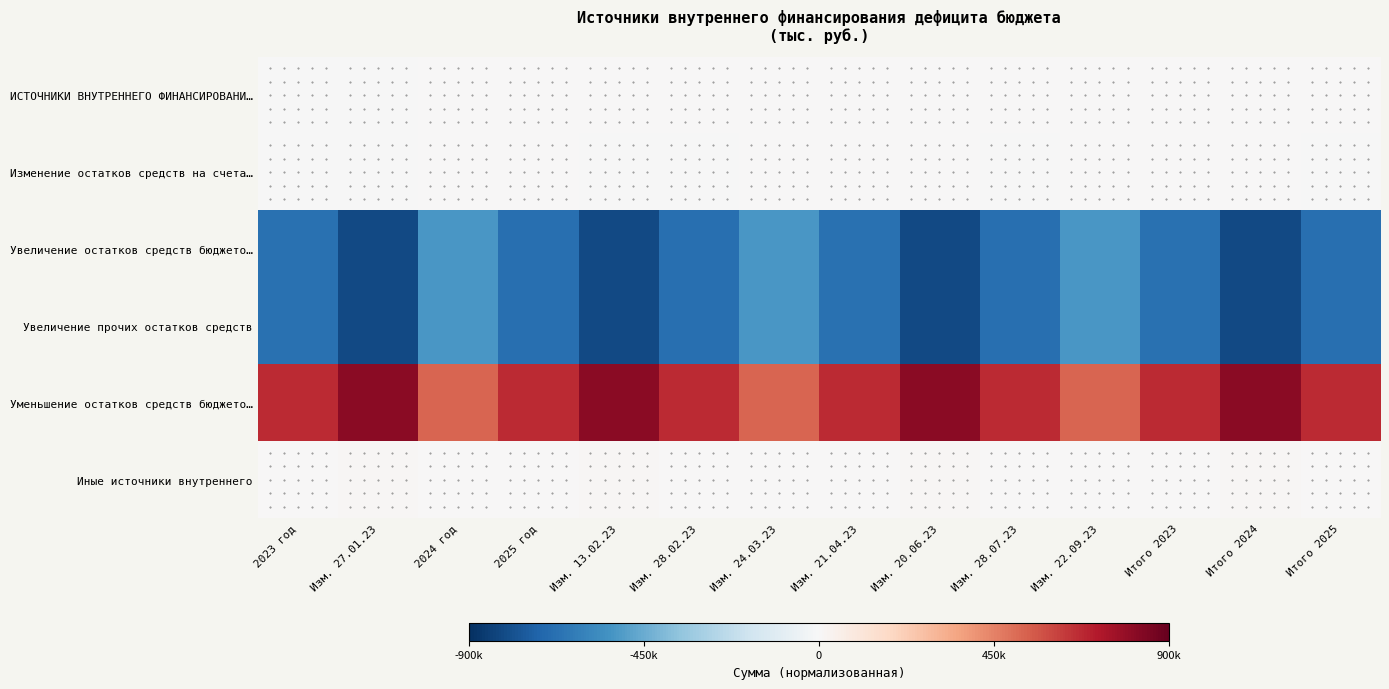

Reading left to right, what are all the values shown in this chart?

ИСТОЧНИКИ ВНУТРЕННЕГО ФИНАНСИРОВАНИ…: 2023 год=-0.0	Изм. 27.01.23=-0.0	2024 год=0.0	2025 год=0.0	Изм. 13.02.23=0.0	Изм. 28.02.23=0.0	Изм. 24.03.23=0.0	Изм. 21.04.23=0.0	Изм. 20.06.23=0.0	Изм. 28.07.23=0.0	Изм. 22.09.23=0.0	Итого 2023=0.0	Итого 2024=0.0	Итого 2025=0.0
Изменение остатков средств на счета…: 2023 год=-0.0	Изм. 27.01.23=-0.0	2024 год=0.0	2025 год=0.0	Изм. 13.02.23=-0.0	Изм. 28.02.23=-0.0	Изм. 24.03.23=0.0	Изм. 21.04.23=0.0	Изм. 20.06.23=0.0	Изм. 28.07.23=-0.0	Изм. 22.09.23=0.0	Итого 2023=0.0	Итого 2024=0.0	Итого 2025=-0.0
Увеличение остатков средств бюджето…: 2023 год=-0.7	Изм. 27.01.23=-0.9	2024 год=-0.6	2025 год=-0.8	Изм. 13.02.23=-0.9	Изм. 28.02.23=-0.8	Изм. 24.03.23=-0.6	Изм. 21.04.23=-0.7	Изм. 20.06.23=-0.9	Изм. 28.07.23=-0.8	Изм. 22.09.23=-0.6	Итого 2023=-0.7	Итого 2024=-0.9	Итого 2025=-0.8
Увеличение прочих остатков средств: 2023 год=-0.7	Изм. 27.01.23=-0.9	2024 год=-0.6	2025 год=-0.8	Изм. 13.02.23=-0.9	Изм. 28.02.23=-0.8	Изм. 24.03.23=-0.6	Изм. 21.04.23=-0.7	Изм. 20.06.23=-0.9	Изм. 28.07.23=-0.8	Изм. 22.09.23=-0.6	Итого 2023=-0.7	Итого 2024=-0.9	Итого 2025=-0.8
Уменьшение остатков средств бюджето…: 2023 год=0.7	Изм. 27.01.23=0.9	2024 год=0.6	2025 год=0.7	Изм. 13.02.23=0.9	Изм. 28.02.23=0.7	Изм. 24.03.23=0.6	Изм. 21.04.23=0.7	Изм. 20.06.23=0.9	Изм. 28.07.23=0.7	Изм. 22.09.23=0.6	Итого 2023=0.7	Итого 2024=0.9	Итого 2025=0.7
Иные источники внутреннего: 2023 год=0.0	Изм. 27.01.23=0.0	2024 год=0.0	2025 год=0.0	Изм. 13.02.23=0.0	Изм. 28.02.23=0.0	Изм. 24.03.23=0.0	Изм. 21.04.23=0.0	Изм. 20.06.23=0.0	Изм. 28.07.23=0.0	Изм. 22.09.23=0.0	Итого 2023=0.0	Итого 2024=0.0	Итого 2025=0.0